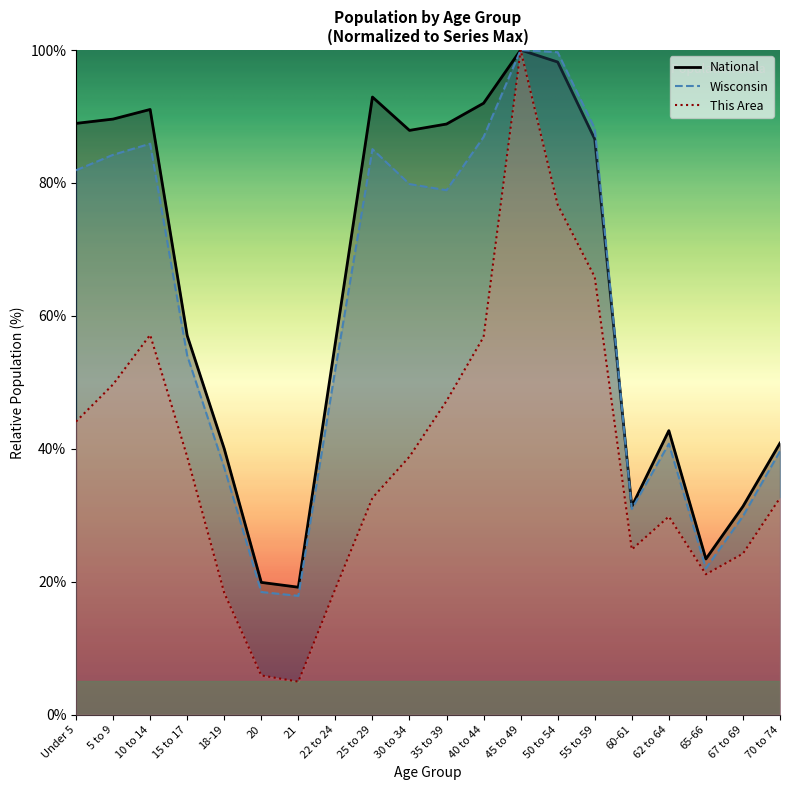

How many lines are shown in the chart?

3